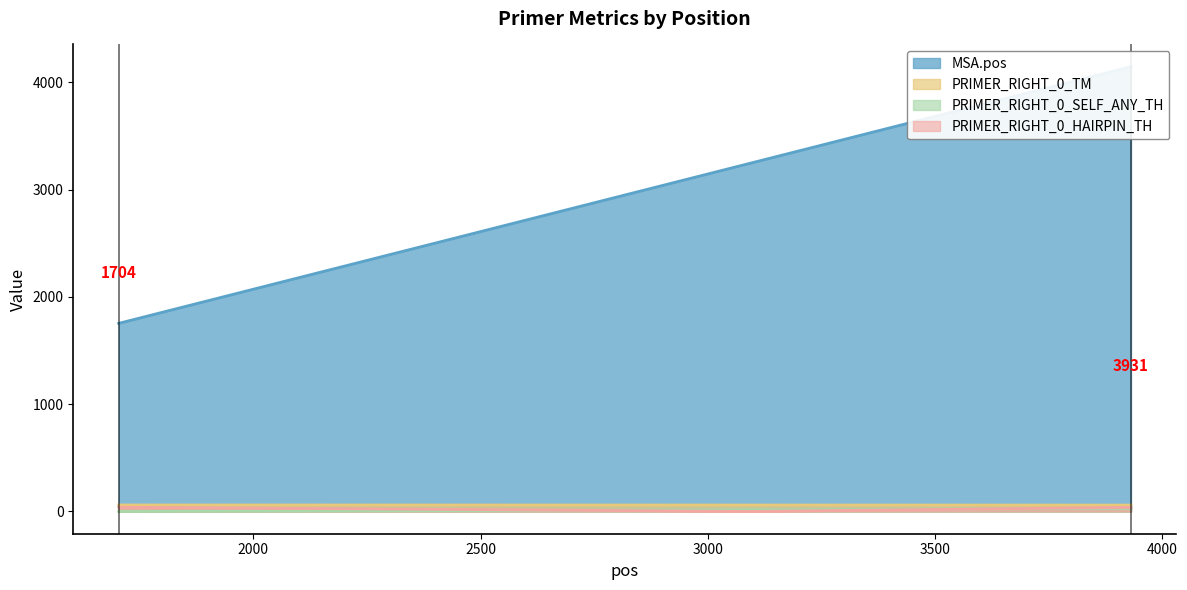

At which label does PRIMER_RIGHT_0_TM reach its minimum?

3931